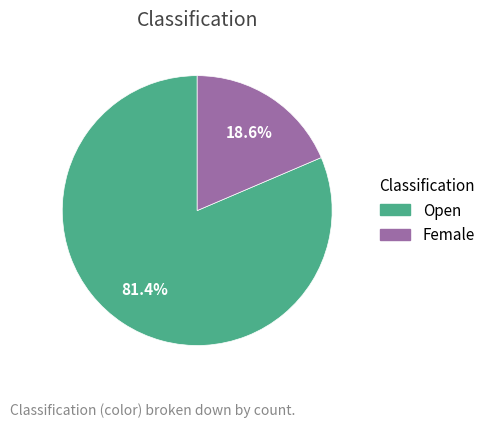

Does Open account for over 50% of the chart?

Yes